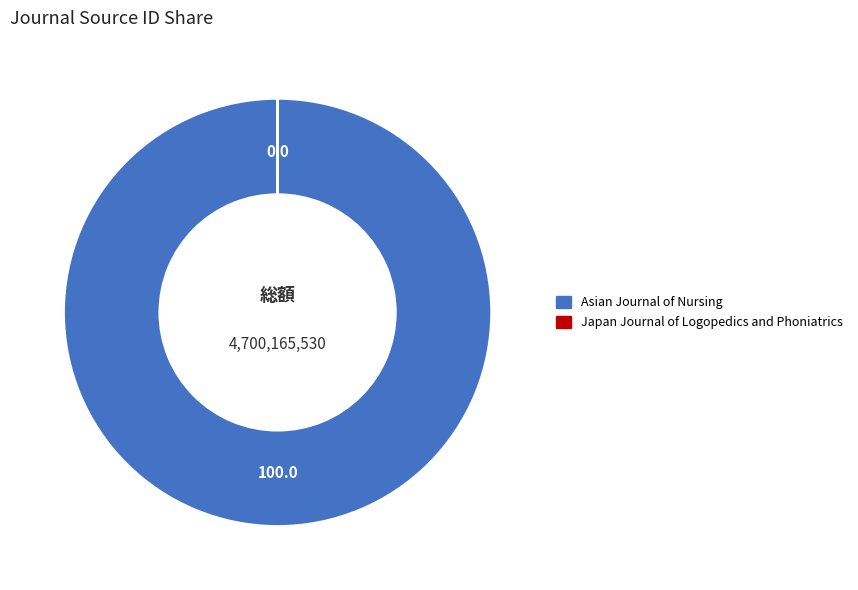

What is the largest slice in the pie chart?

Asian Journal of Nursing